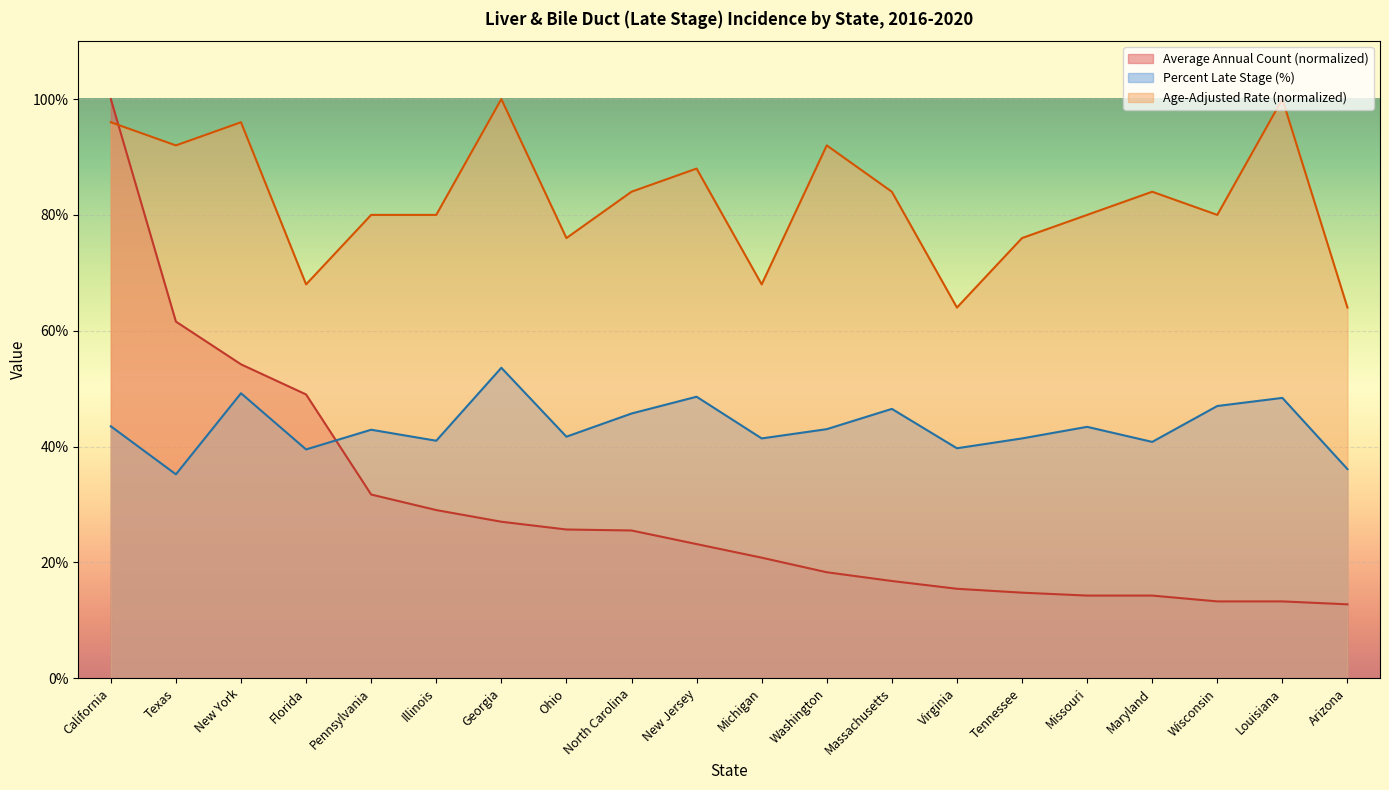

Where is Average Annual Count nearest to the value 56?

New York